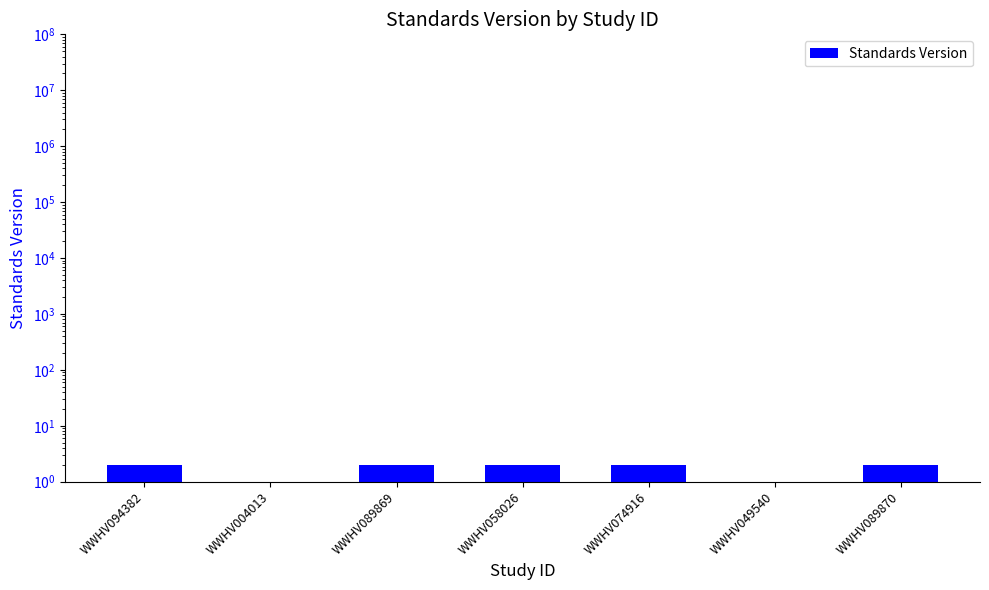

What is the difference between the maximum and minimum values?

1